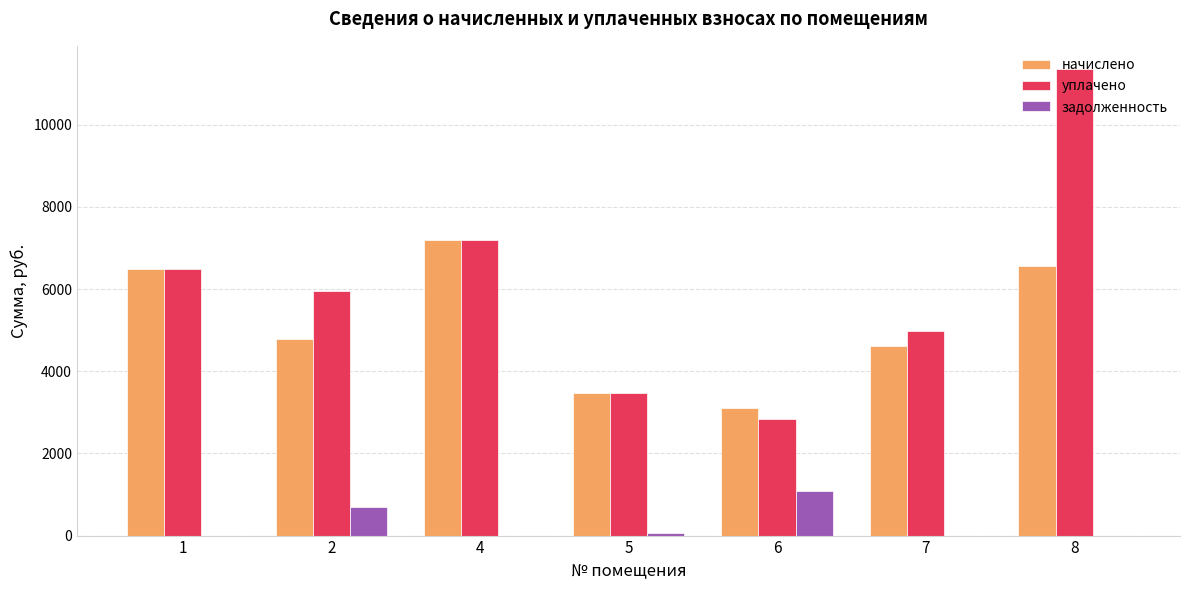

Which category has the highest value across all series?

8